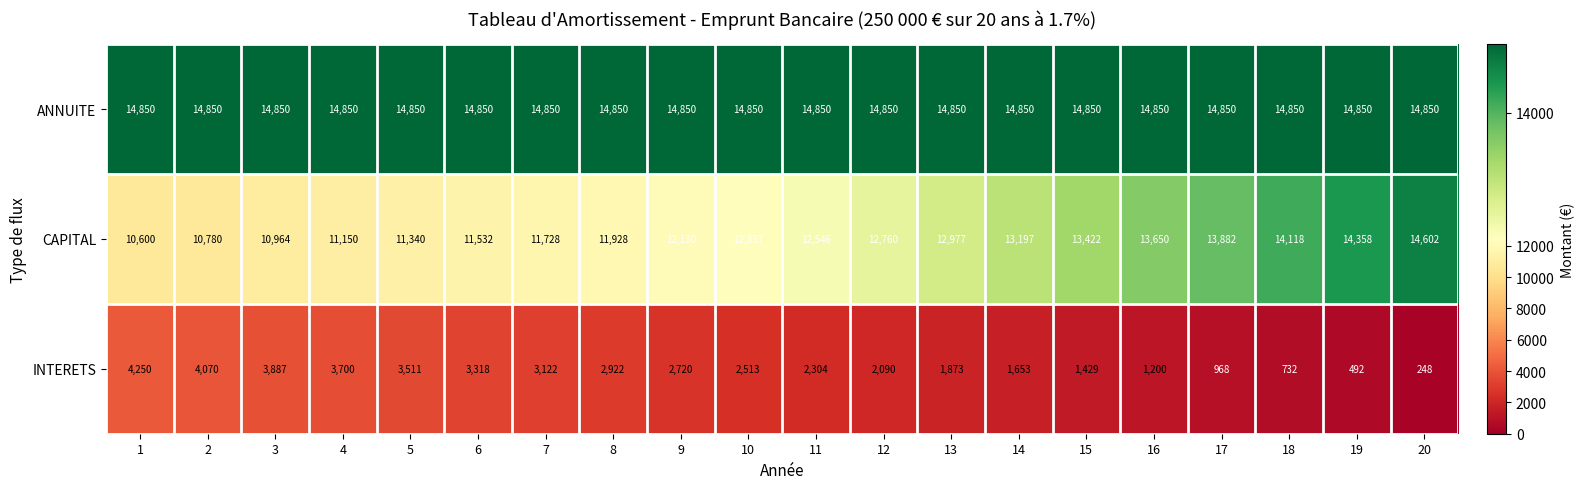

What is the maximum value shown in the chart?

14850